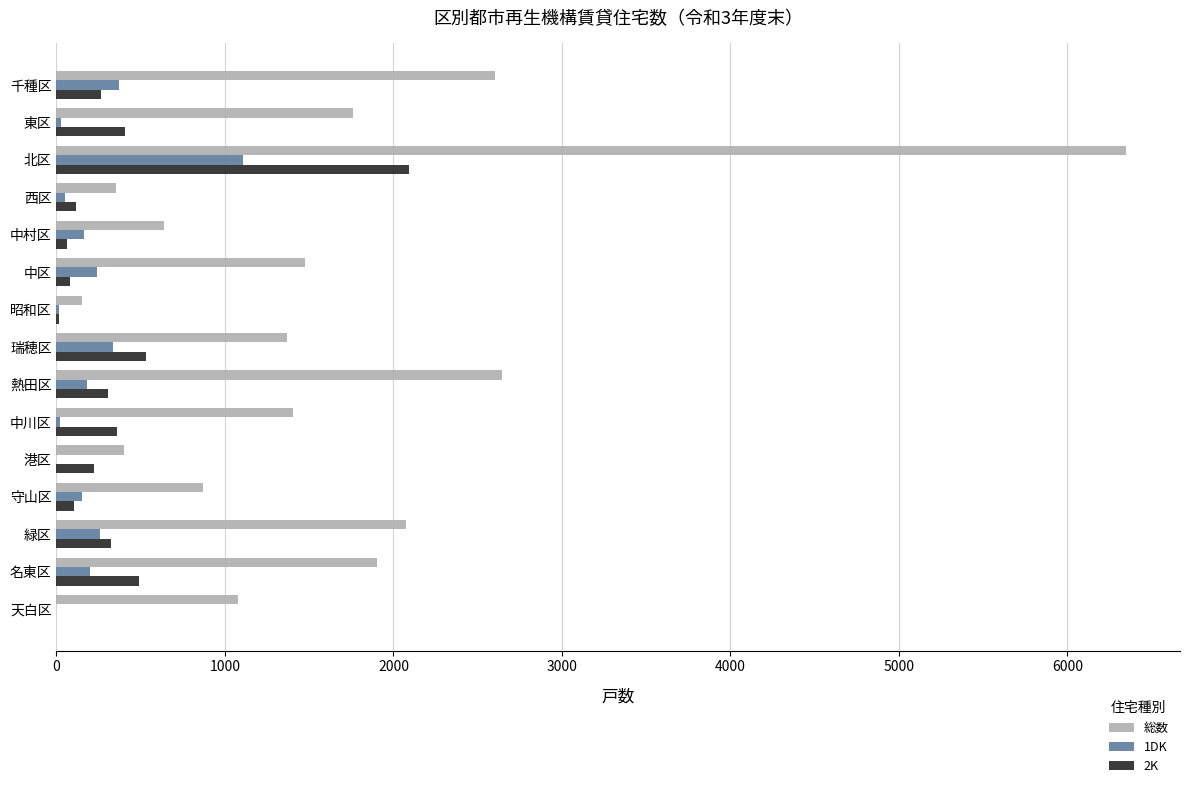

What is the sum of all 1DK values?

3127